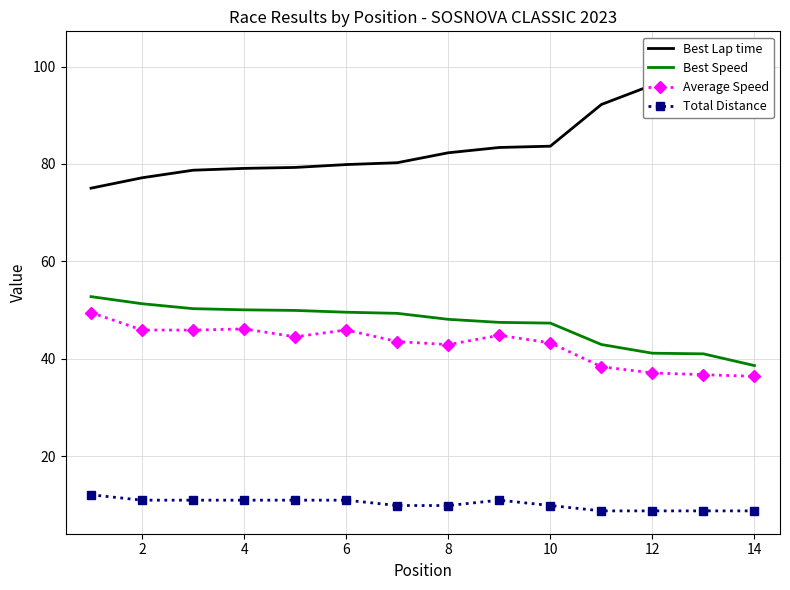

List the series in order of their peak value, lowest first.

Total Distance, Average Speed, Best Speed, Best Lap time